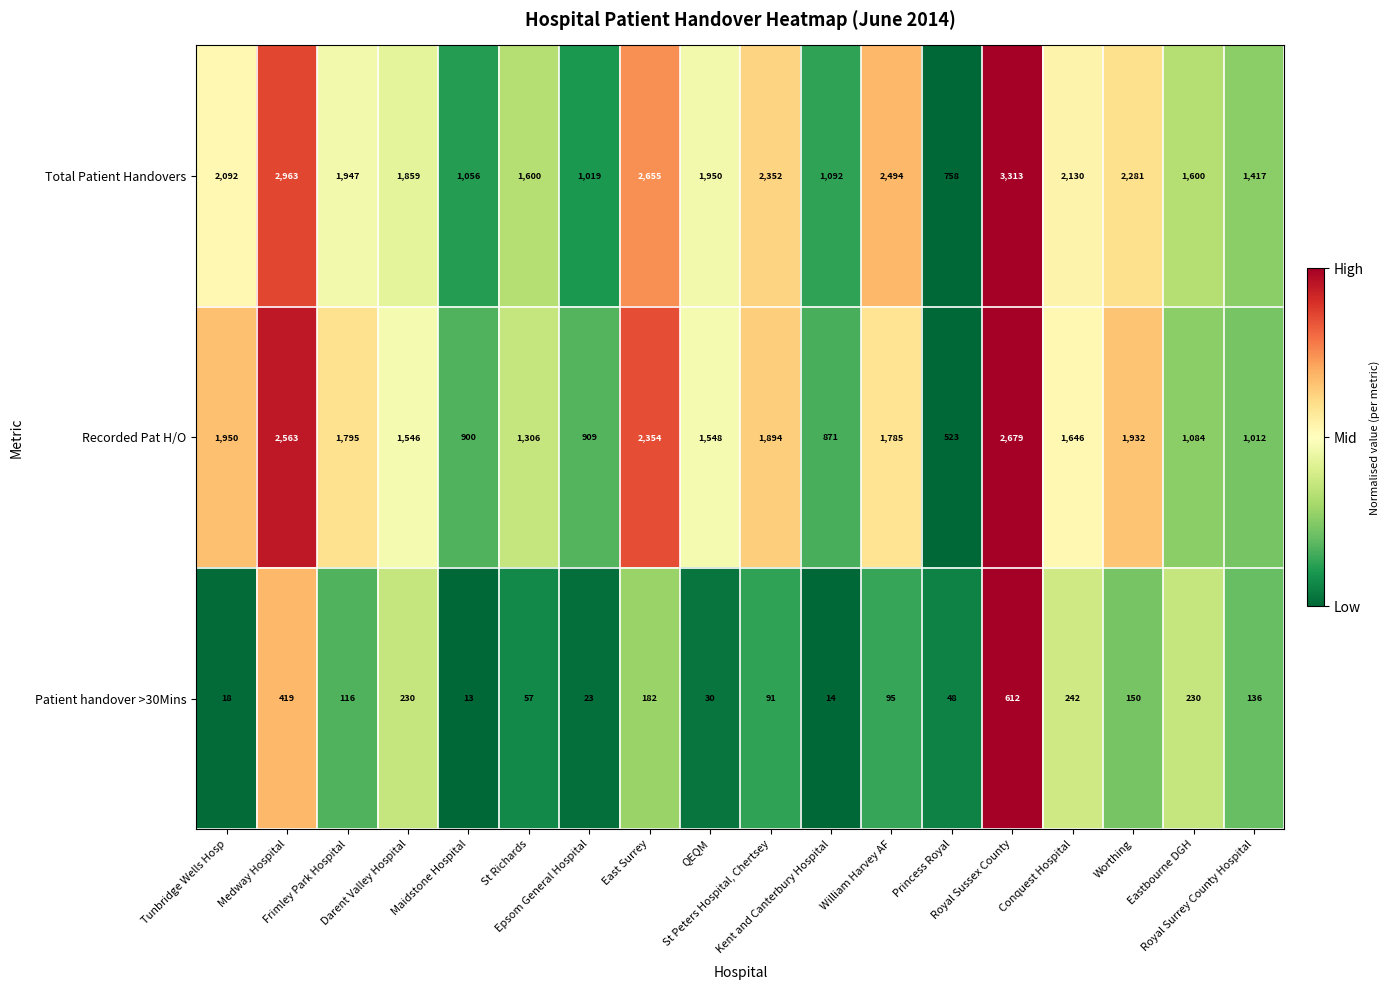

Count the number of categories in the chart.

18